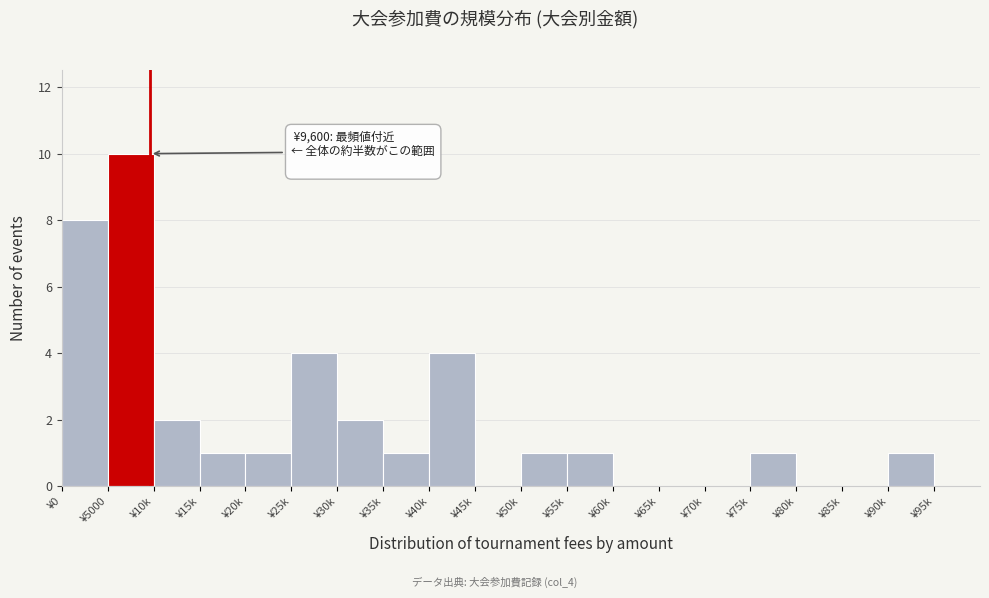

Reading right to left, extract all data points from this chart.

¥95k=0	¥90k=1	¥85k=0	¥80k=0	¥75k=1	¥70k=0	¥65k=0	¥60k=0	¥55k=1	¥50k=1	¥45k=0	¥40k=4	¥35k=1	¥30k=2	¥25k=4	¥20k=1	¥15k=1	¥10k=2	¥5000=10	¥0=8